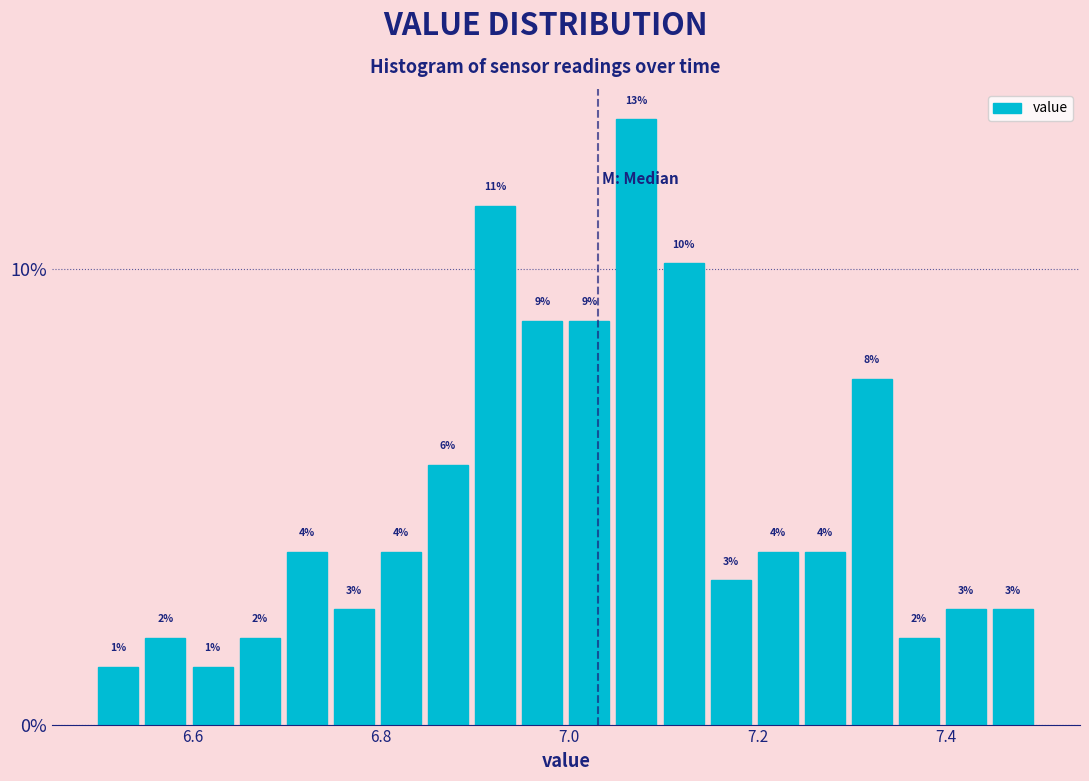

Read against the x-axis, roughly where is the centre of the tallest bar?

7.08